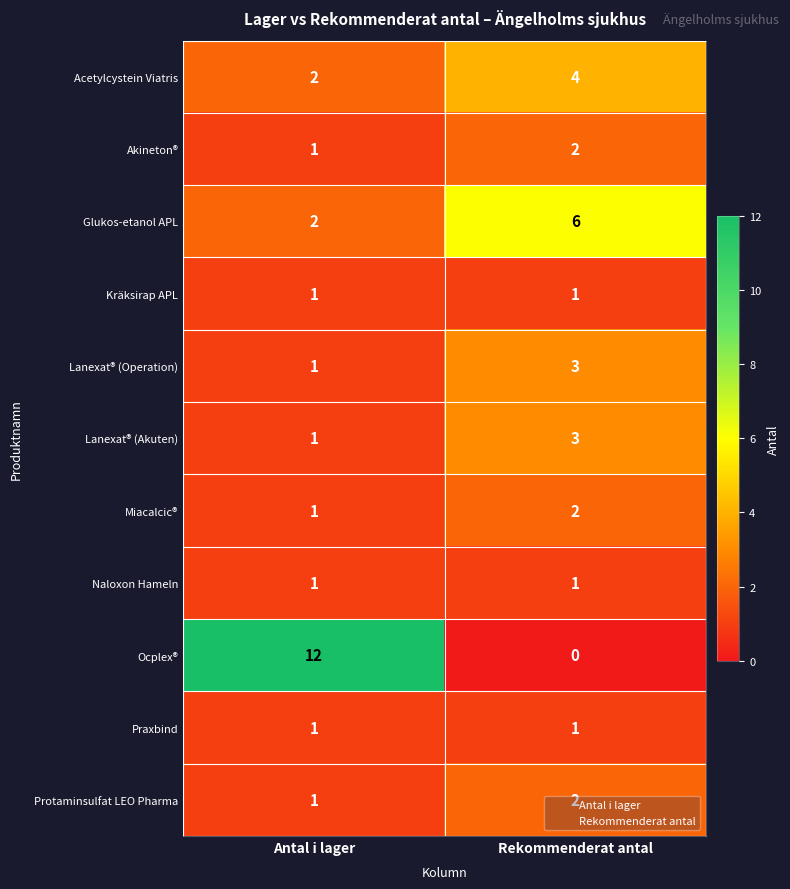

Which series has the largest total across all categories?

Ocplex®